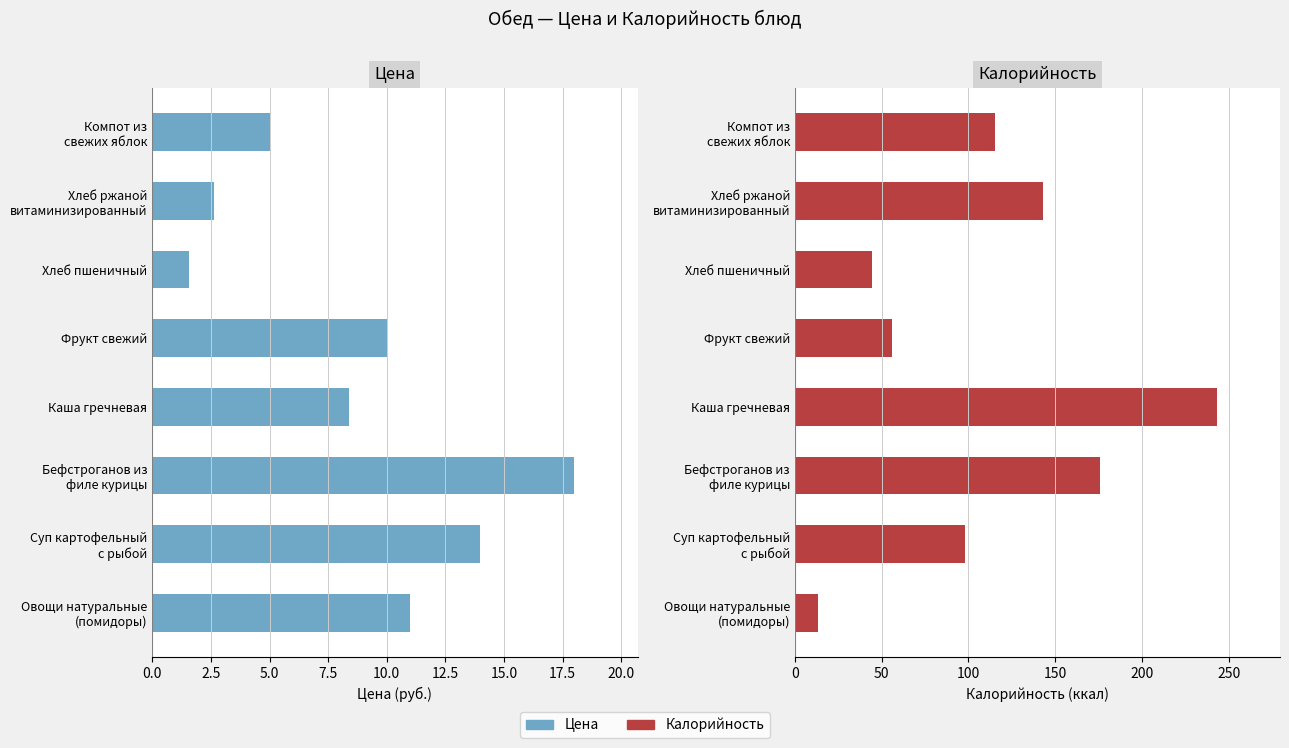

At how many categories does at least one series exceed 168?

2